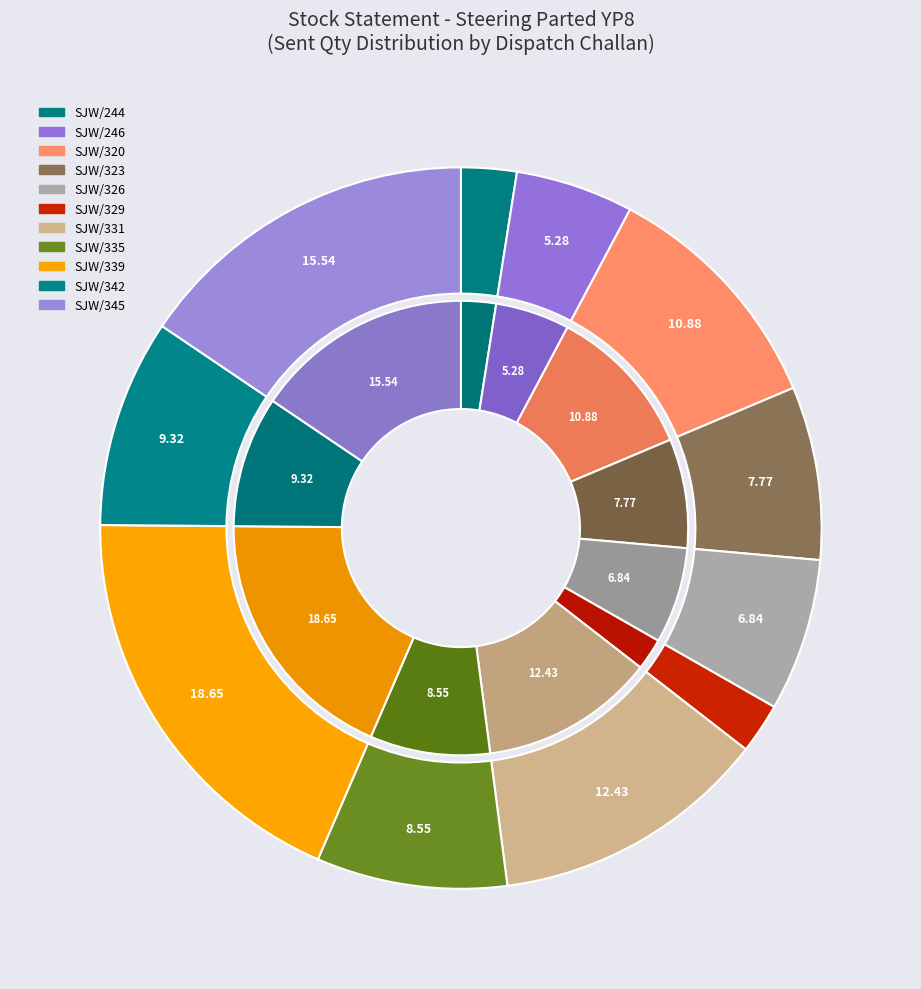

Combined, do SJW/342 and SJW/326 account for over 50%?

No